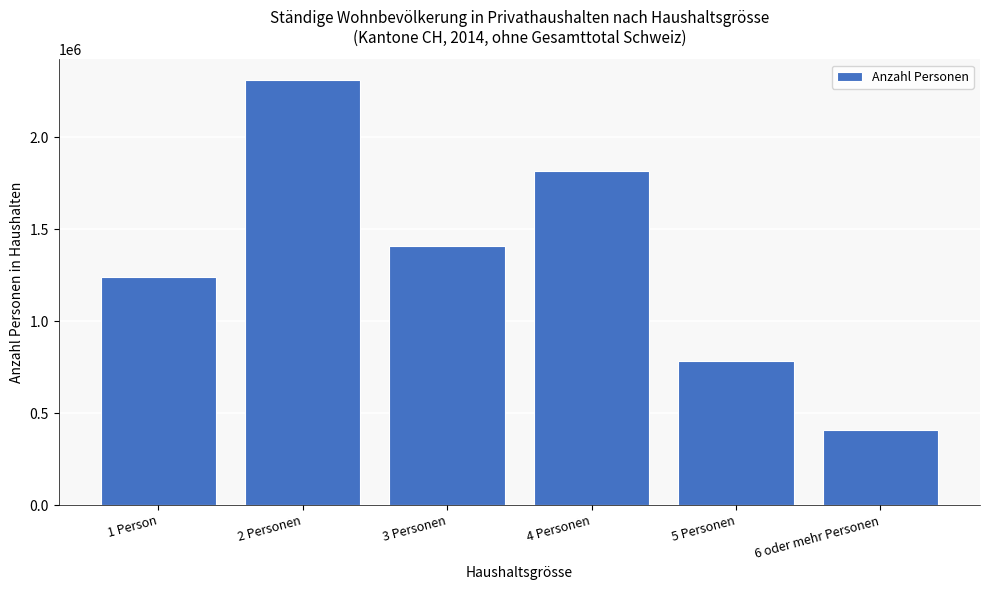

Reading left to right, transcribe all the data shown in this chart.

1 Person=1242396	2 Personen=2309234	3 Personen=1410525	4 Personen=1819056	5 Personen=782230	6 oder mehr Personen=406744